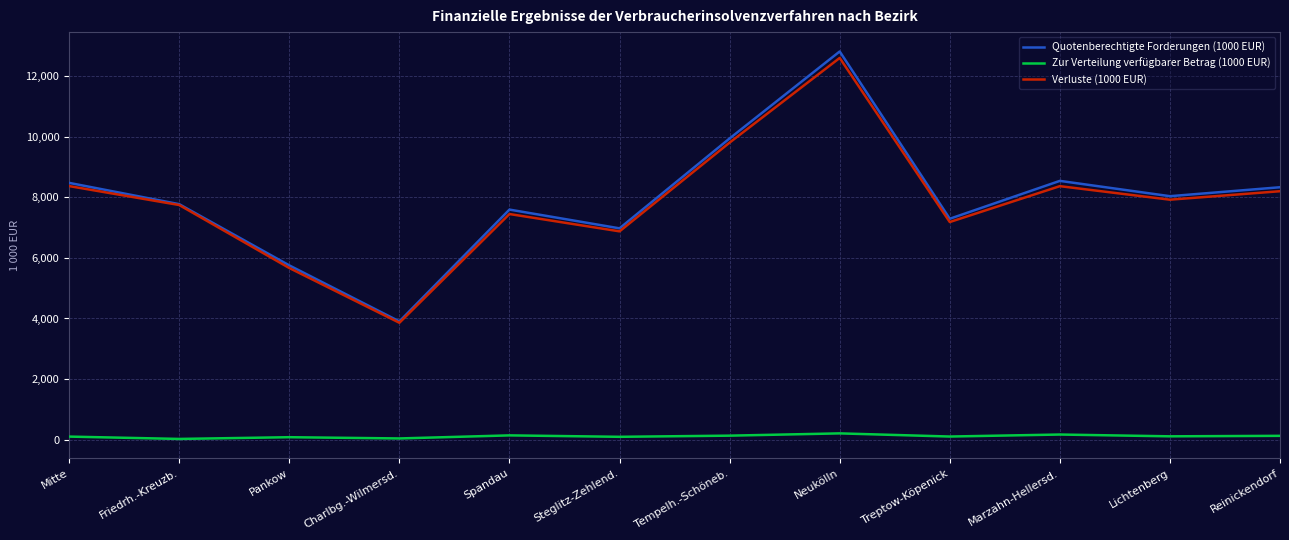

Which series has the largest range (max minus min)?

Quotenberechtigte Forderungen (1000 EUR)